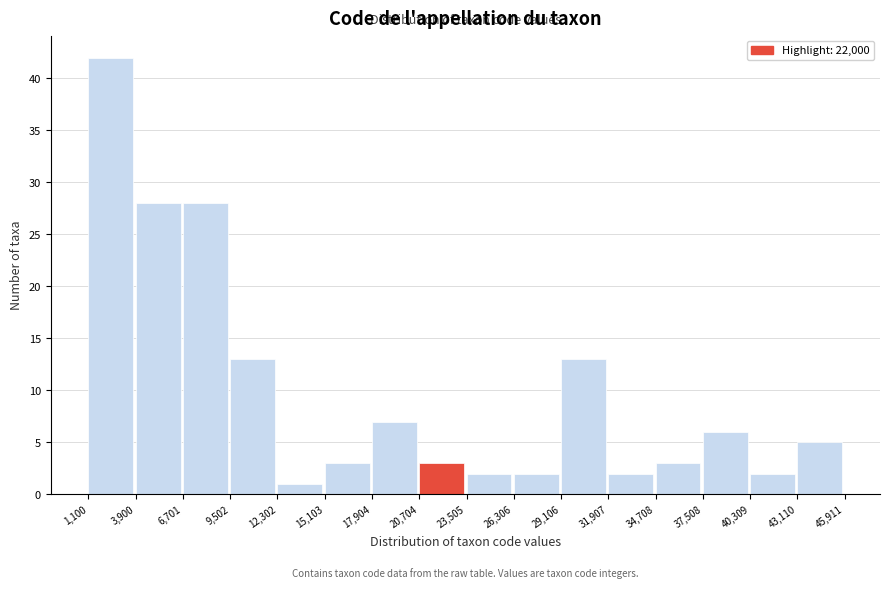

Reading left to right, transcribe this chart: for each bar, give the range it covers on the x-axis and its height. The values are not printed on the chart, so give them approximately, as read against the axis.

1,100 to 3,900: 42
3,900 to 6,701: 28
6,701 to 9,502: 28
9,502 to 12,302: 13
12,302 to 15,103: 1
15,103 to 17,904: 3
17,904 to 20,704: 7
20,704 to 23,505: 3
23,505 to 26,306: 2
26,306 to 29,106: 2
29,106 to 31,907: 13
31,907 to 34,708: 2
34,708 to 37,508: 3
37,508 to 40,309: 6
40,309 to 43,110: 2
43,110 to 45,911: 5